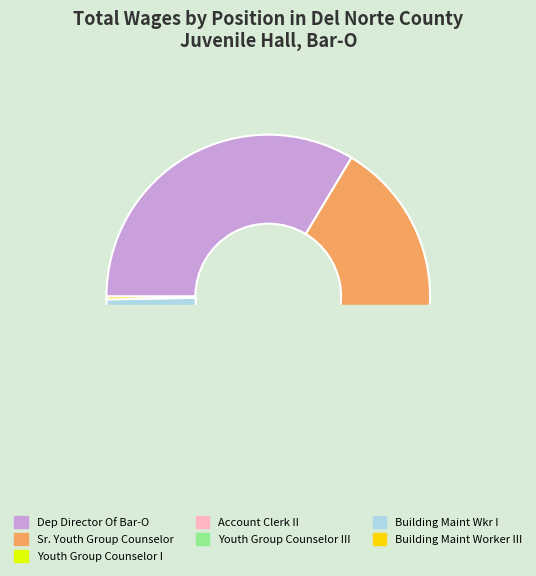

What is the ratio of the value at Building Maint Wkr I to the value at Building Maint Worker III?

5.9